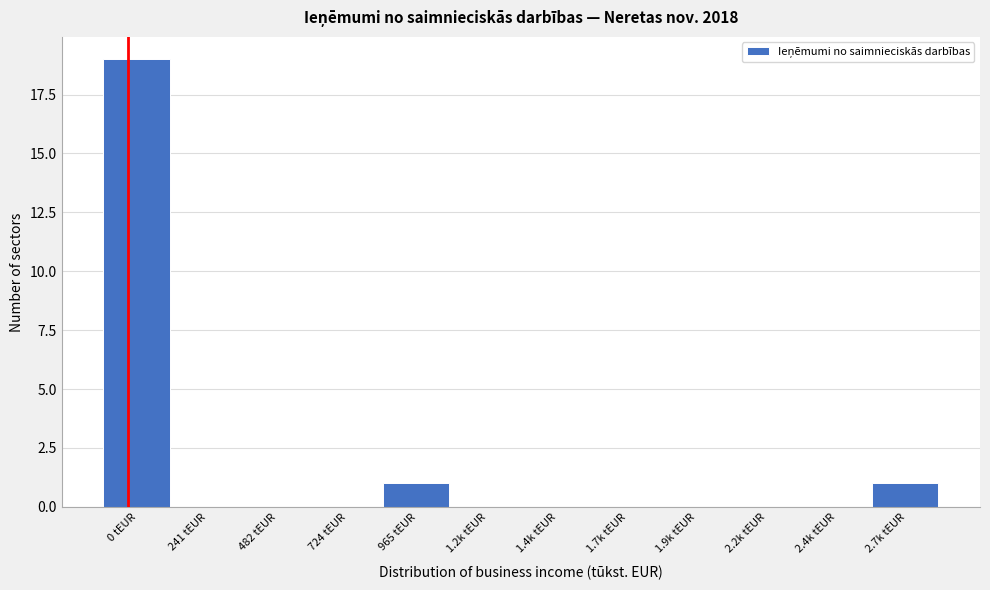

Reading left to right, list all the values displayed in this chart.

0 tEUR=19	241 tEUR=0	482 tEUR=0	724 tEUR=0	965 tEUR=1	1.2k tEUR=0	1.4k tEUR=0	1.7k tEUR=0	1.9k tEUR=0	2.2k tEUR=0	2.4k tEUR=0	2.7k tEUR=1